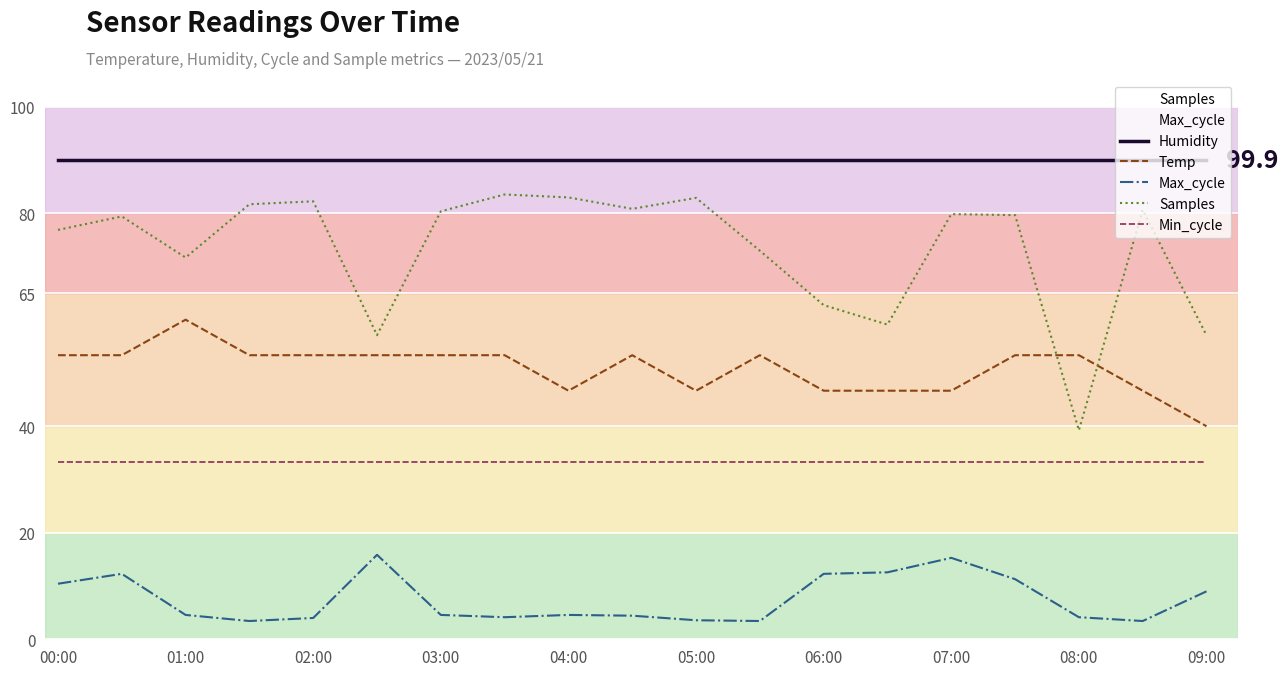

How many lines are shown in the chart?

5